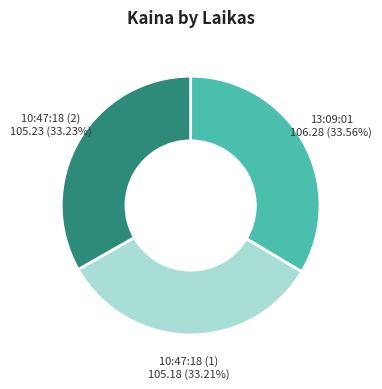

Does 13:09:01 represent more than half of the total?

No